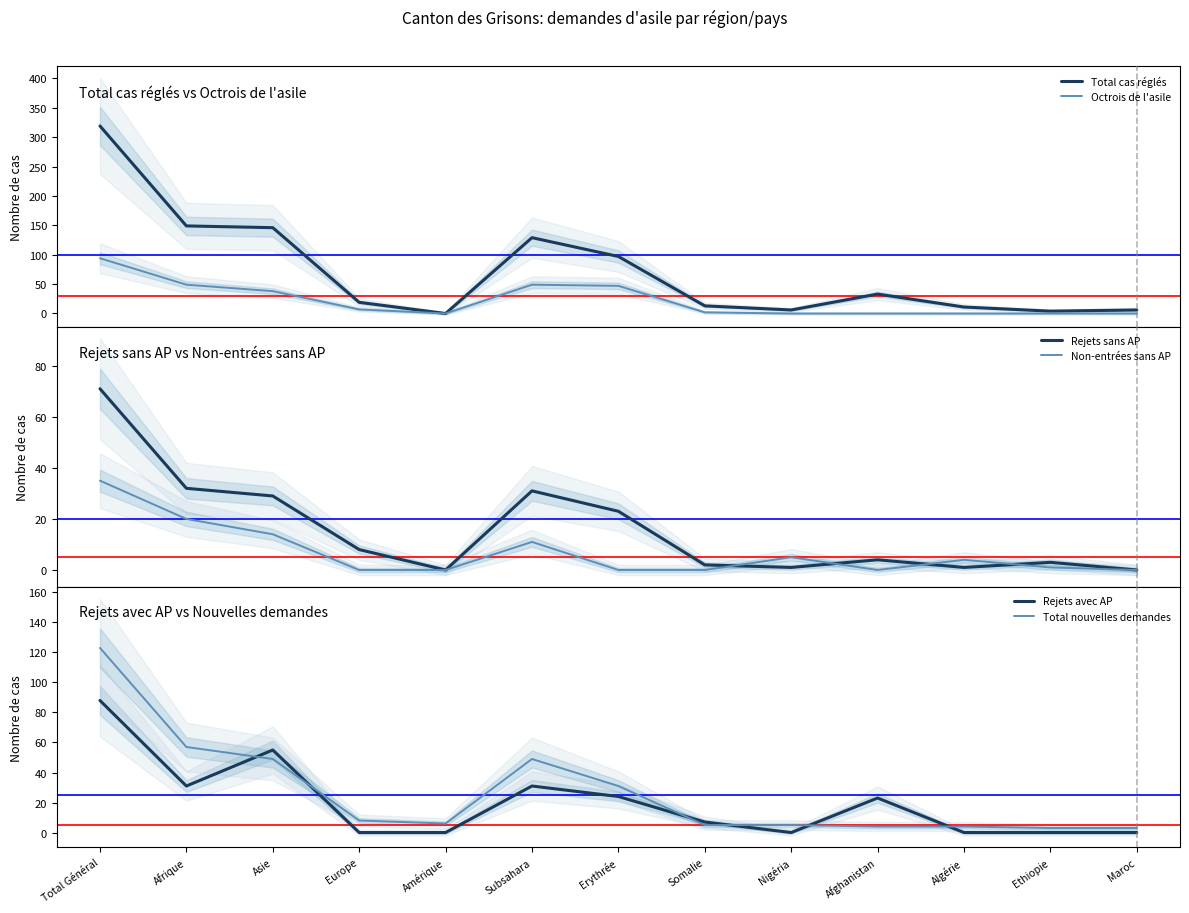

What are all the series names shown in the legend?

Total cas réglés, Octrois de l'asile, Rejets sans AP, Non-entrées sans AP, Rejets avec AP, Total nouvelles demandes